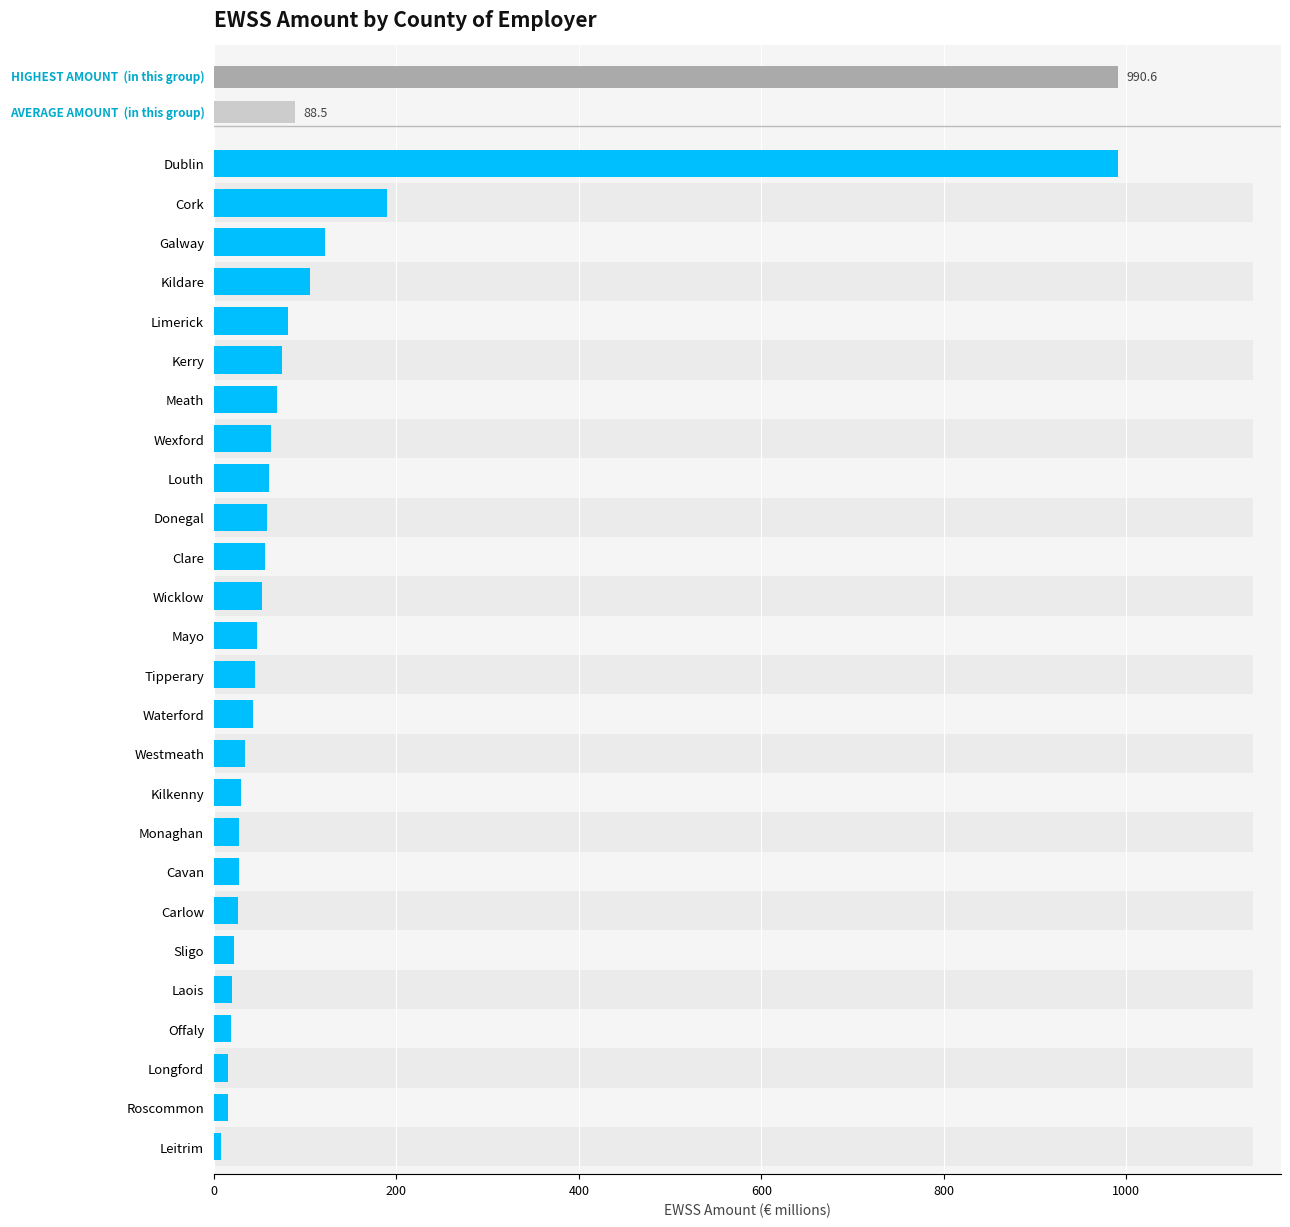

The value at Waterford is 42.7. True or false?

True